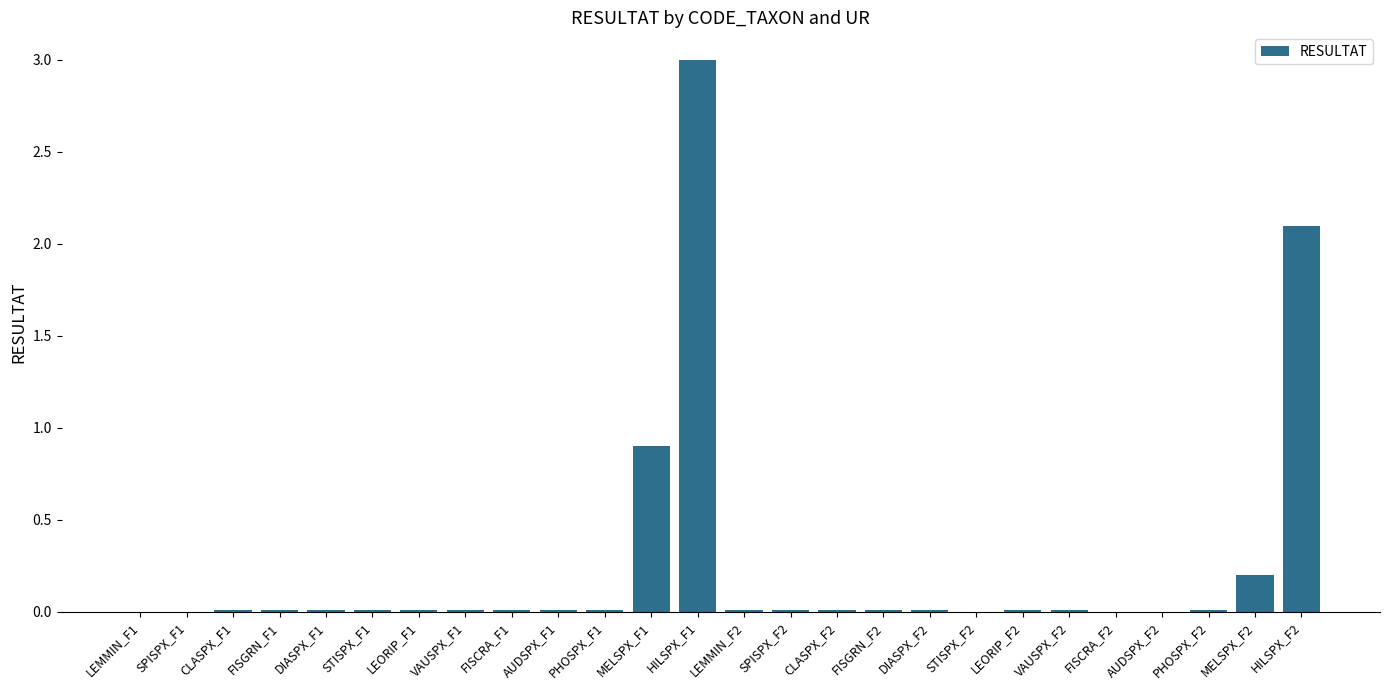

What is the sum of all values?

6.4